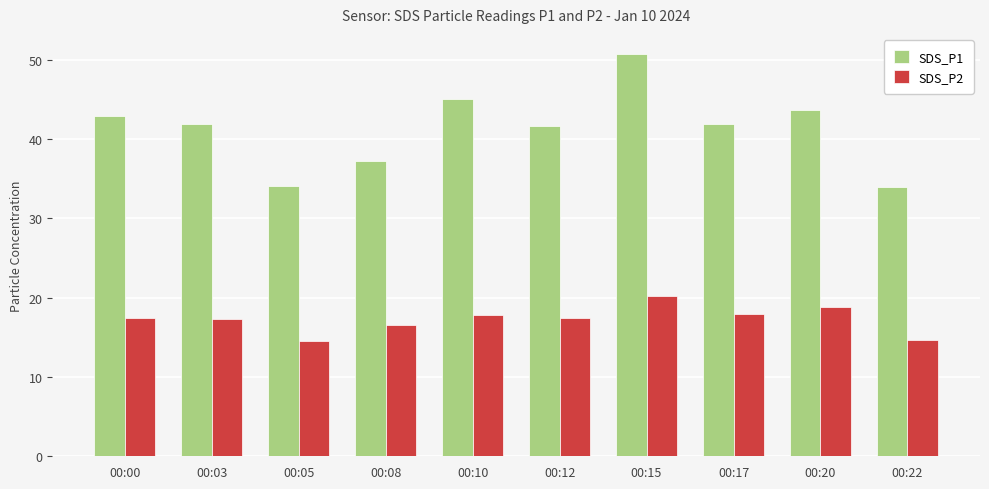

What is the sum of the SDS_P1 values at 00:03 and 00:20?

85.6